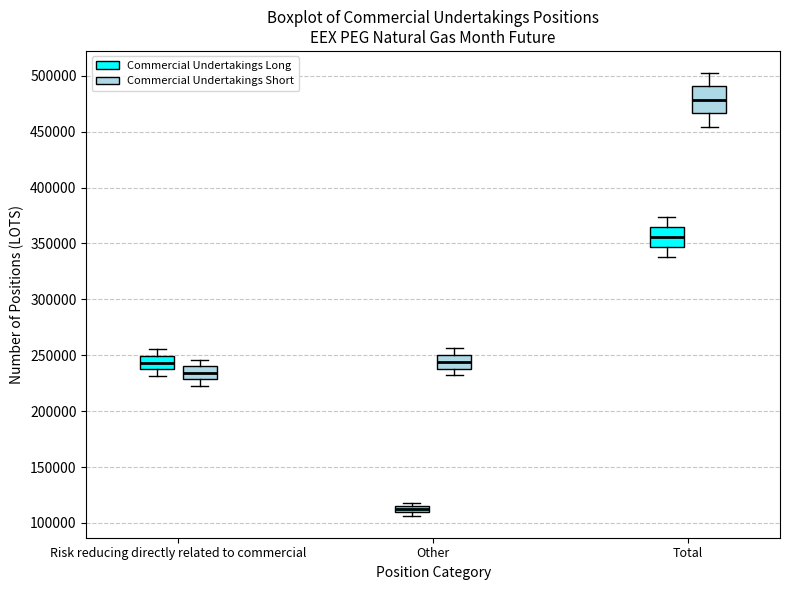

Which box has the highest median line?

Total (Commercial Undertakings Short)